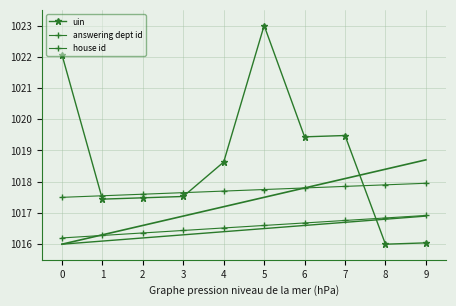

At which category does the chart reach its peak across all series?

5